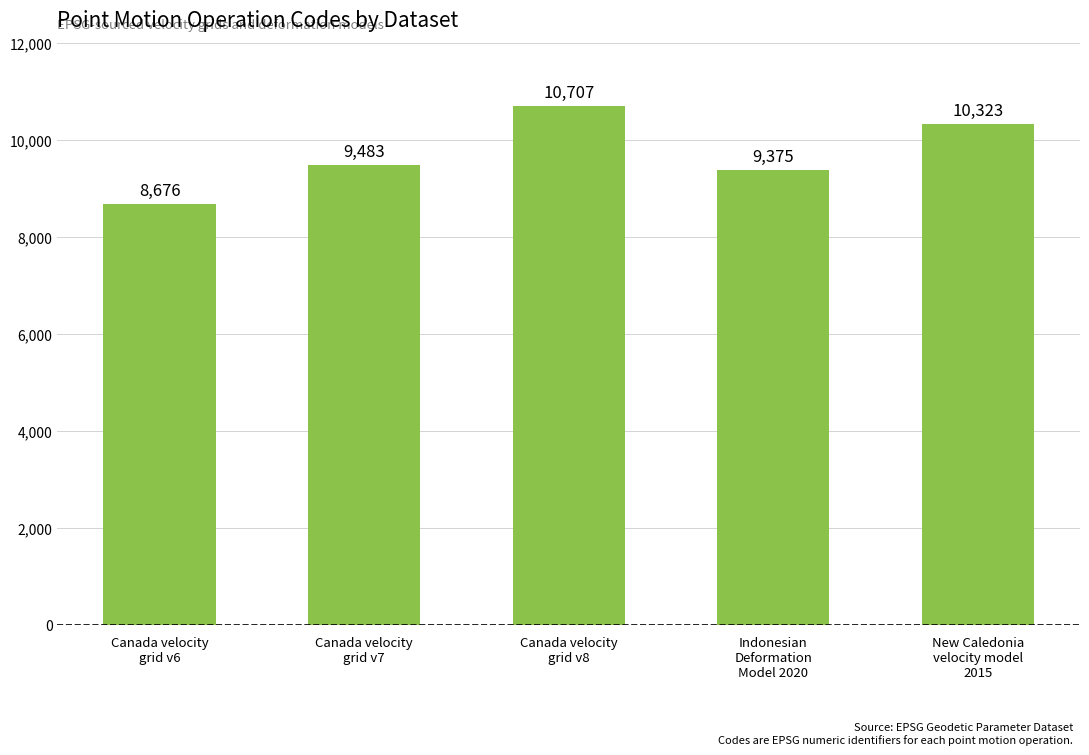

What is the average value?

9713